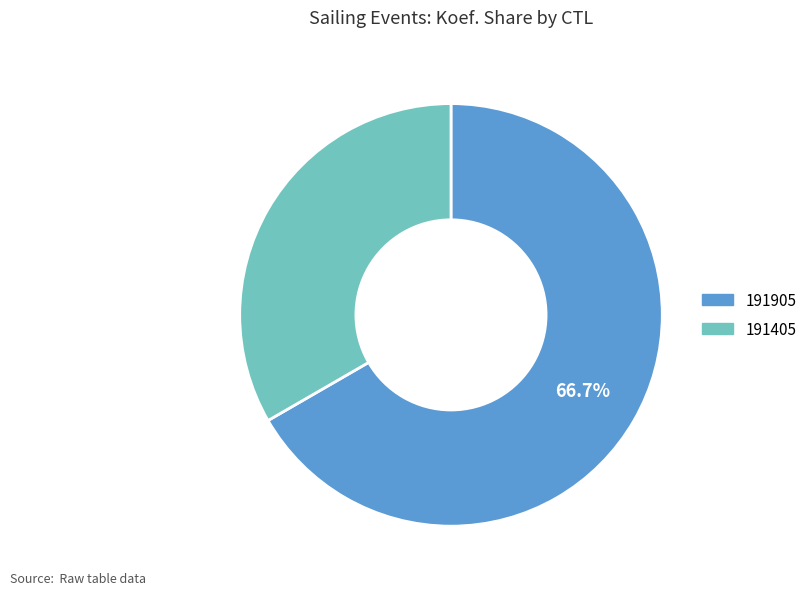

Which category accounts for the majority?

191905